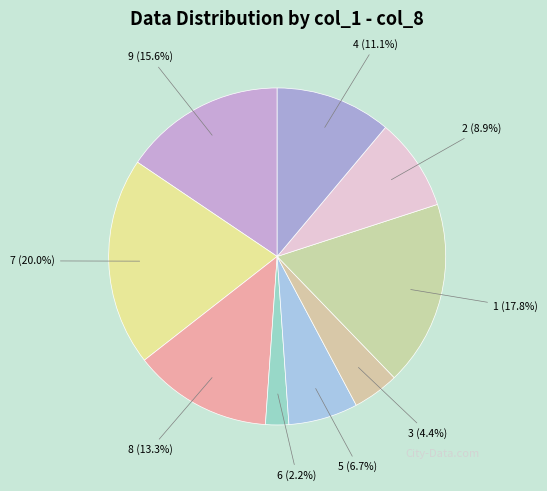

Which category has the biggest portion of the pie?

7